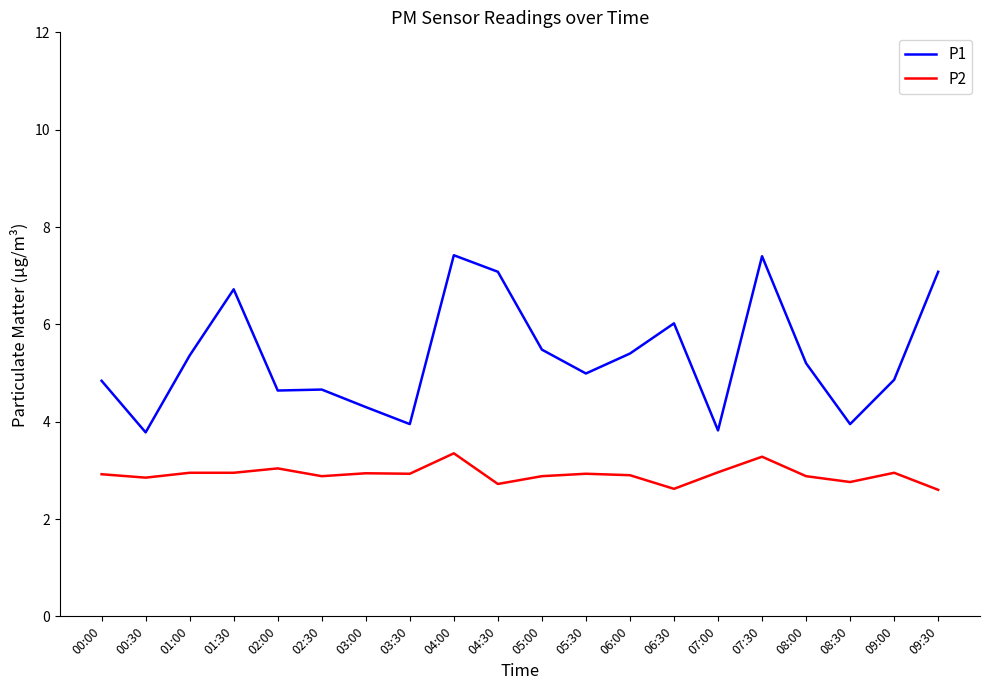

Which series has the widest spread of values?

P1